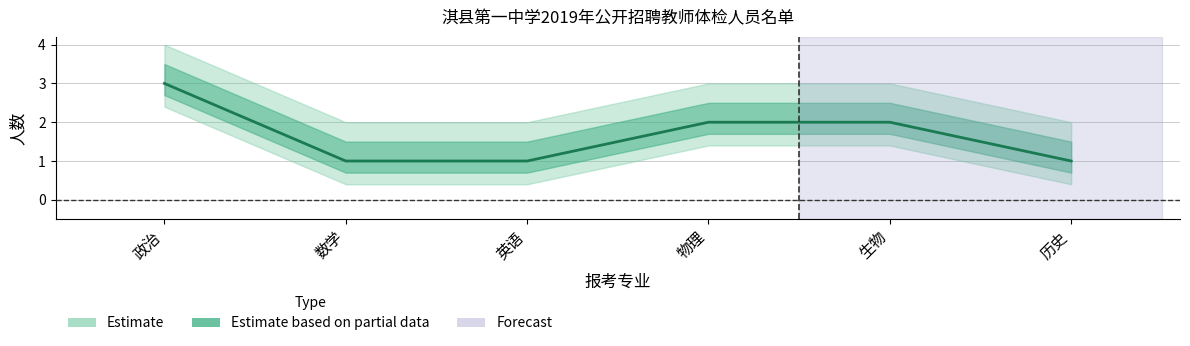

What is the label of the 1st point from the left?

政治